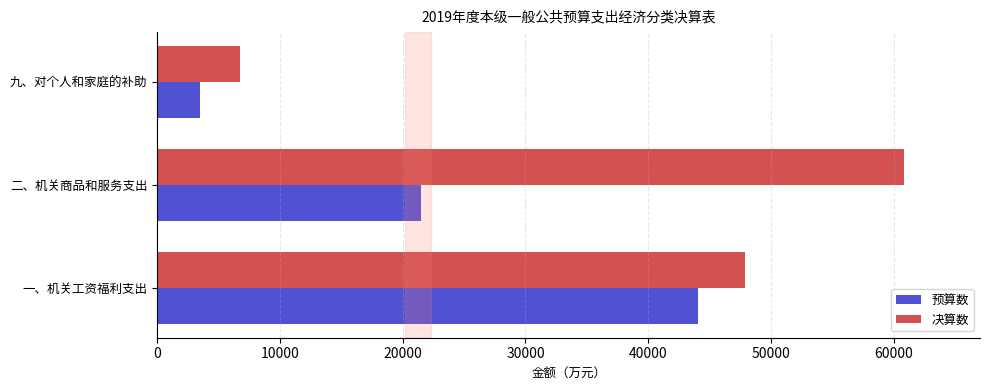

Which series has the largest total across all categories?

决算数